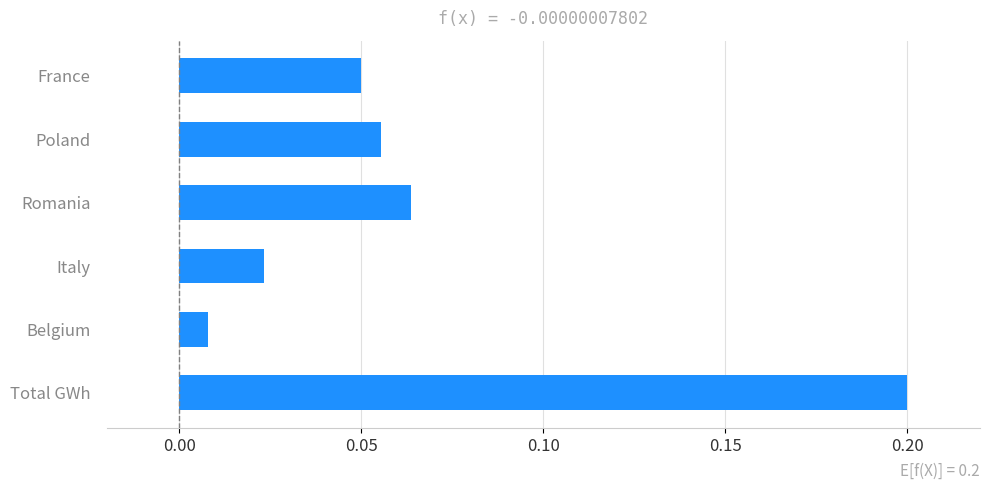

The chart shows a value of 0.1 at France. True or false?

False